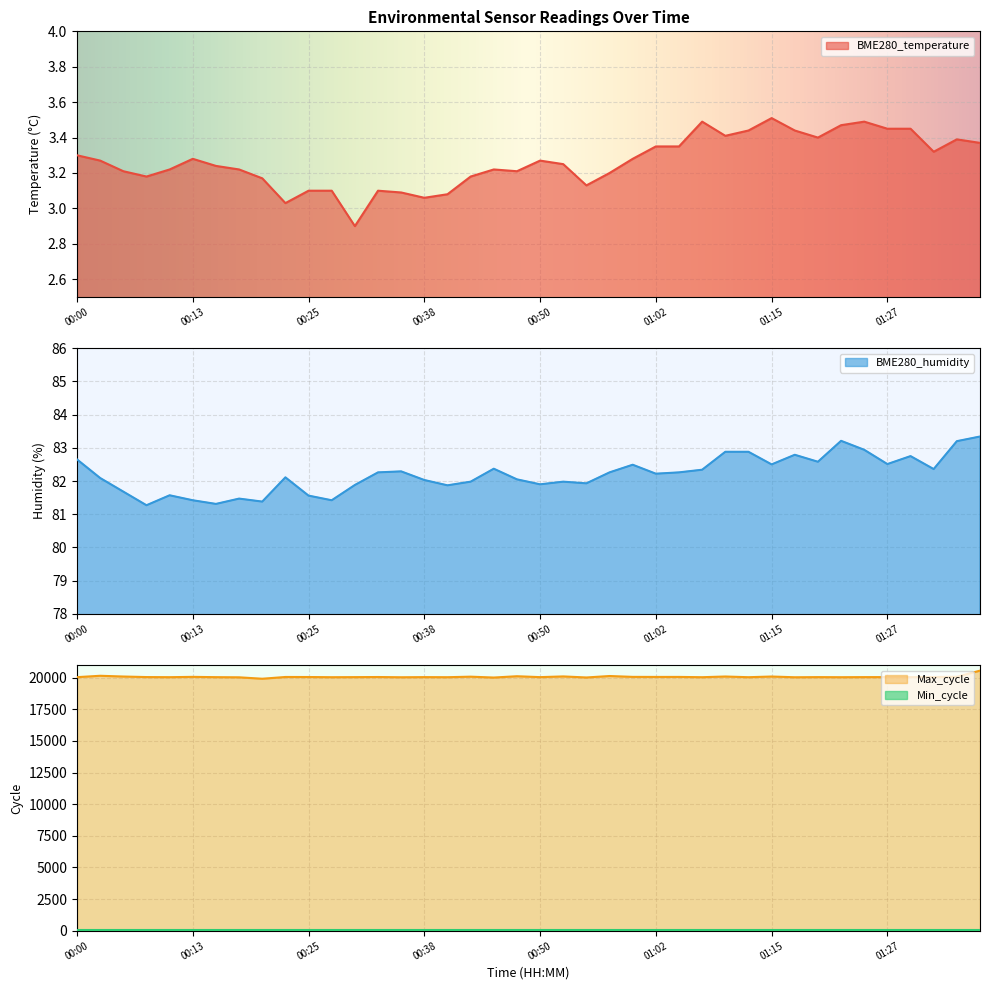

At which label does BME280_temperature first exceed 3?

00:00